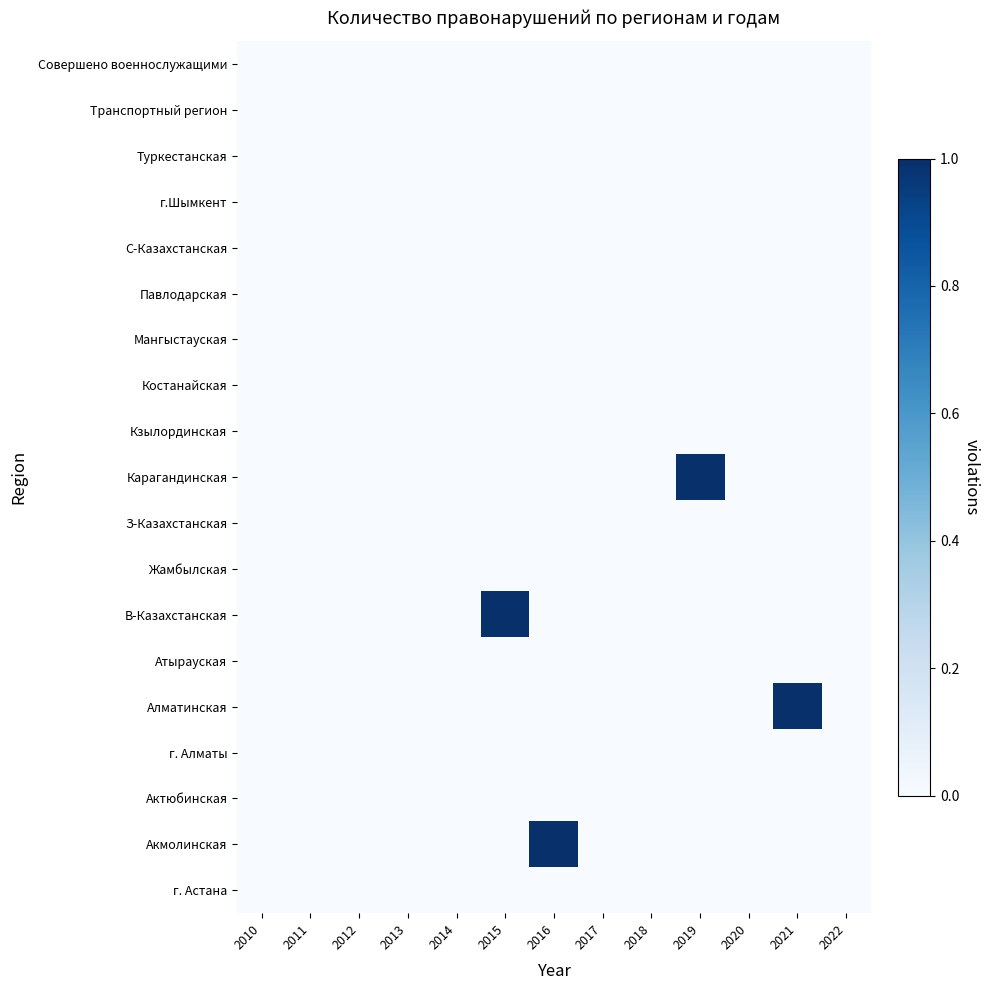

Reading right to left, transcribe all the data shown in this chart.

г. Астана: 2022=0	2021=0	2020=0	2019=0	2018=0	2017=0	2016=0	2015=0	2014=0	2013=0	2012=0	2011=0	2010=0
Акмолинская: 2022=0	2021=0	2020=0	2019=0	2018=0	2017=0	2016=1	2015=0	2014=0	2013=0	2012=0	2011=0	2010=0
Актюбинская: 2022=0	2021=0	2020=0	2019=0	2018=0	2017=0	2016=0	2015=0	2014=0	2013=0	2012=0	2011=0	2010=0
г. Алматы: 2022=0	2021=0	2020=0	2019=0	2018=0	2017=0	2016=0	2015=0	2014=0	2013=0	2012=0	2011=0	2010=0
Алматинская: 2022=0	2021=1	2020=0	2019=0	2018=0	2017=0	2016=0	2015=0	2014=0	2013=0	2012=0	2011=0	2010=0
Атырауская: 2022=0	2021=0	2020=0	2019=0	2018=0	2017=0	2016=0	2015=0	2014=0	2013=0	2012=0	2011=0	2010=0
В-Казахстанская: 2022=0	2021=0	2020=0	2019=0	2018=0	2017=0	2016=0	2015=1	2014=0	2013=0	2012=0	2011=0	2010=0
Жамбылская: 2022=0	2021=0	2020=0	2019=0	2018=0	2017=0	2016=0	2015=0	2014=0	2013=0	2012=0	2011=0	2010=0
З-Казахстанская: 2022=0	2021=0	2020=0	2019=0	2018=0	2017=0	2016=0	2015=0	2014=0	2013=0	2012=0	2011=0	2010=0
Карагандинская: 2022=0	2021=0	2020=0	2019=1	2018=0	2017=0	2016=0	2015=0	2014=0	2013=0	2012=0	2011=0	2010=0
Кзылординская: 2022=0	2021=0	2020=0	2019=0	2018=0	2017=0	2016=0	2015=0	2014=0	2013=0	2012=0	2011=0	2010=0
Костанайская: 2022=0	2021=0	2020=0	2019=0	2018=0	2017=0	2016=0	2015=0	2014=0	2013=0	2012=0	2011=0	2010=0
Мангыстауская: 2022=0	2021=0	2020=0	2019=0	2018=0	2017=0	2016=0	2015=0	2014=0	2013=0	2012=0	2011=0	2010=0
Павлодарская: 2022=0	2021=0	2020=0	2019=0	2018=0	2017=0	2016=0	2015=0	2014=0	2013=0	2012=0	2011=0	2010=0
С-Казахстанская: 2022=0	2021=0	2020=0	2019=0	2018=0	2017=0	2016=0	2015=0	2014=0	2013=0	2012=0	2011=0	2010=0
г.Шымкент: 2022=0	2021=0	2020=0	2019=0	2018=0	2017=0	2016=0	2015=0	2014=0	2013=0	2012=0	2011=0	2010=0
Туркестанская: 2022=0	2021=0	2020=0	2019=0	2018=0	2017=0	2016=0	2015=0	2014=0	2013=0	2012=0	2011=0	2010=0
Транспортный регион: 2022=0	2021=0	2020=0	2019=0	2018=0	2017=0	2016=0	2015=0	2014=0	2013=0	2012=0	2011=0	2010=0
Совершено военнослужащими: 2022=0	2021=0	2020=0	2019=0	2018=0	2017=0	2016=0	2015=0	2014=0	2013=0	2012=0	2011=0	2010=0